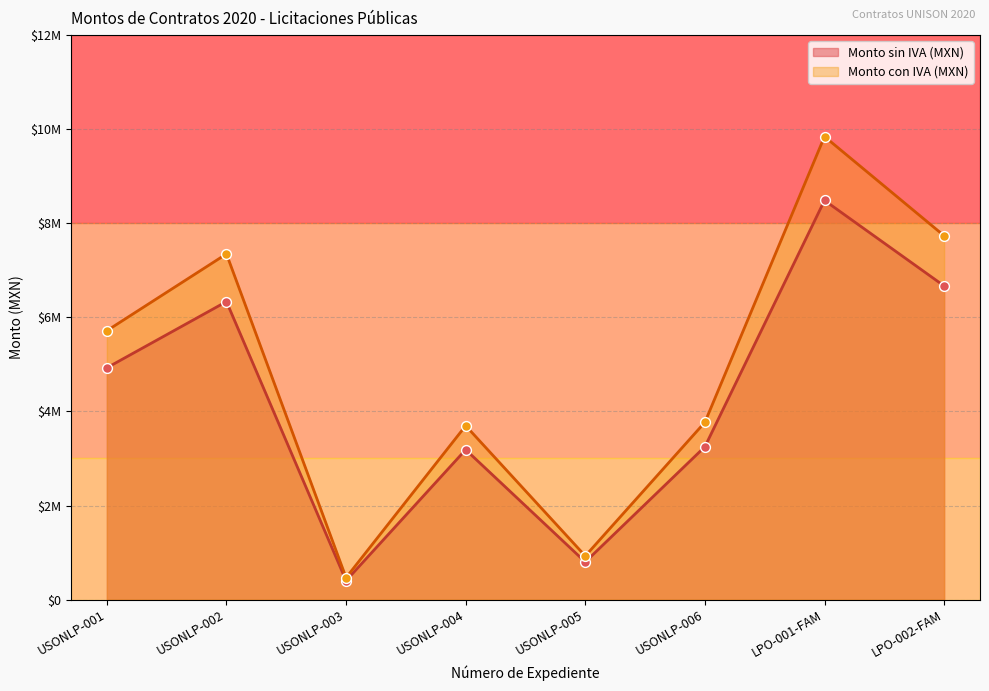

What is the total value across all series at USONLP-004?

6883413.9